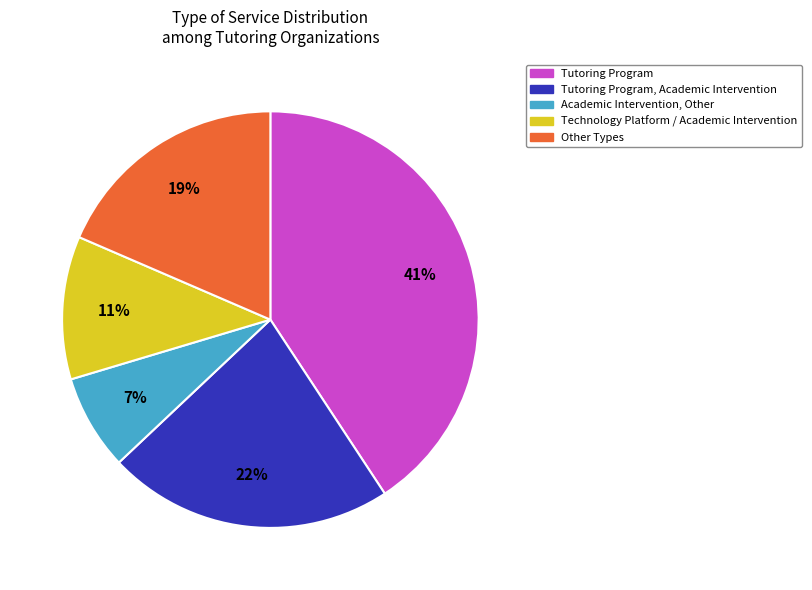

To the nearest percent, what is the average slice percentage?

20%